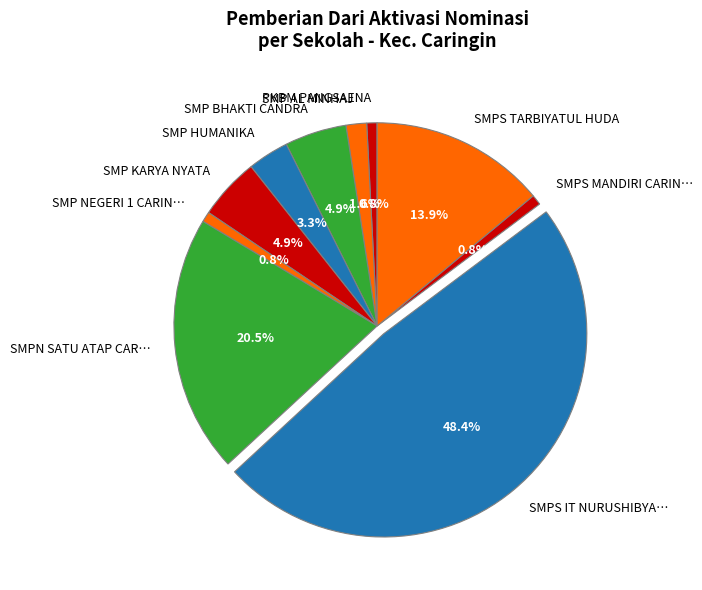

Count the number of slices in the pie.

10